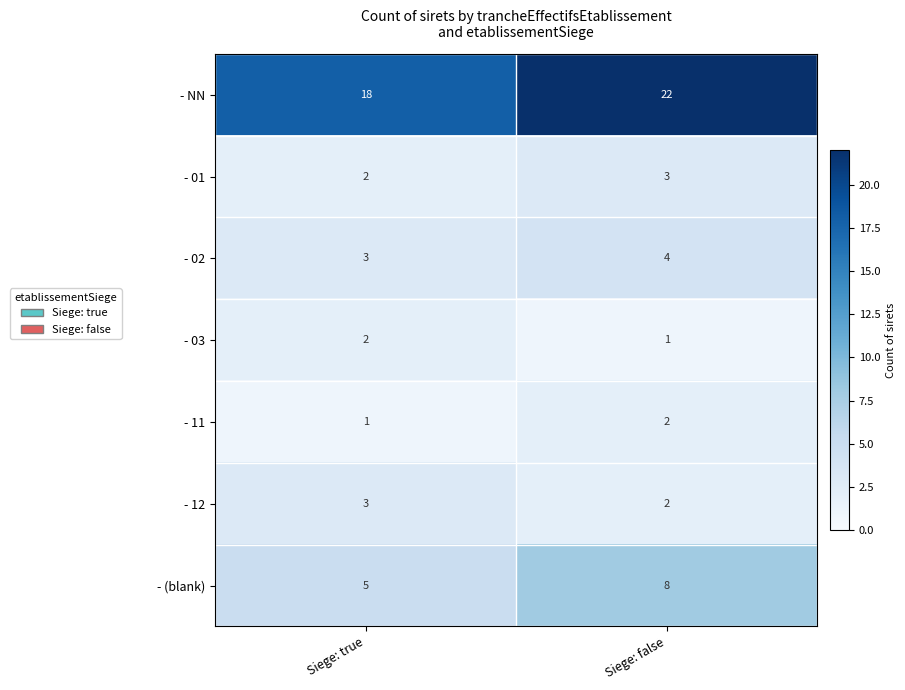

Which label corresponds to the largest value in the chart?

Siege: false